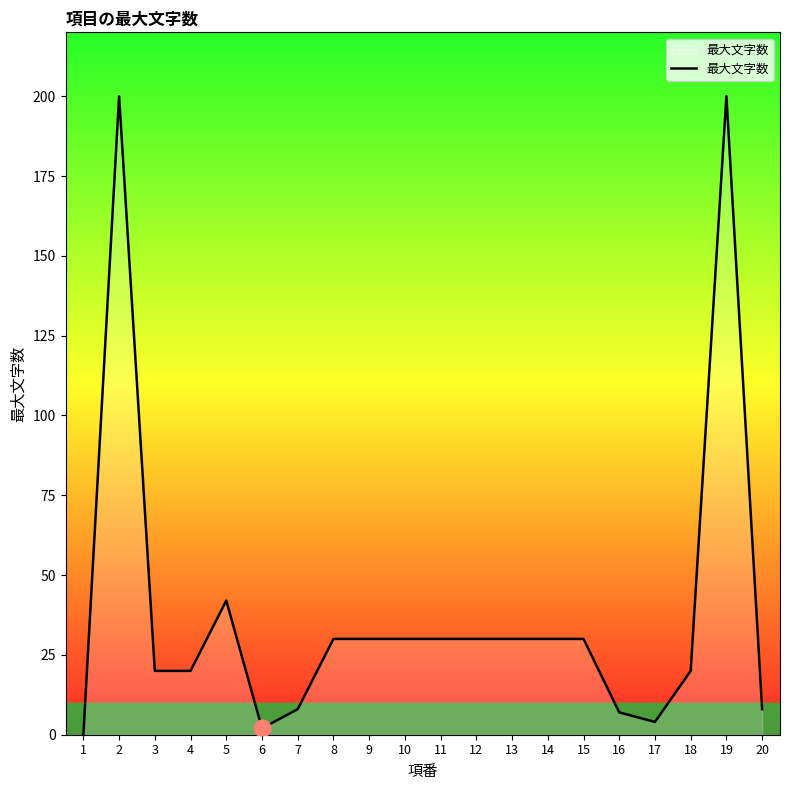

Where is the data nearest to the value 100?

5